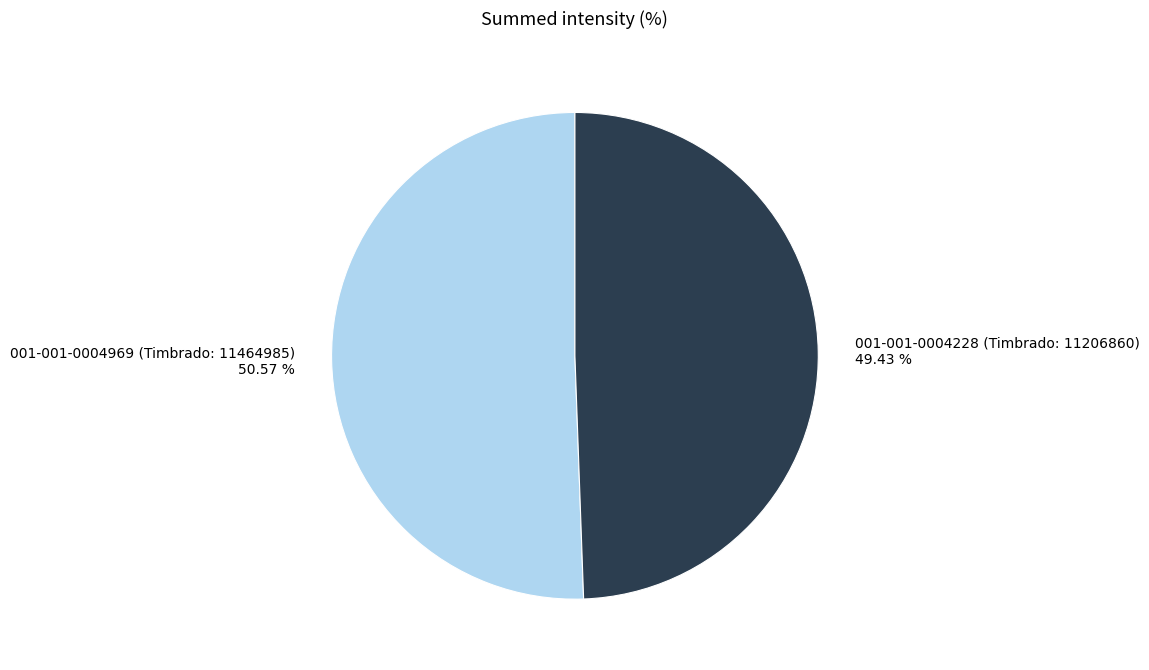

Approximately how many times larger is the value at 001-001-0004969 (Timbrado: 11464985) compared to 001-001-0004228 (Timbrado: 11206860)?

1.0